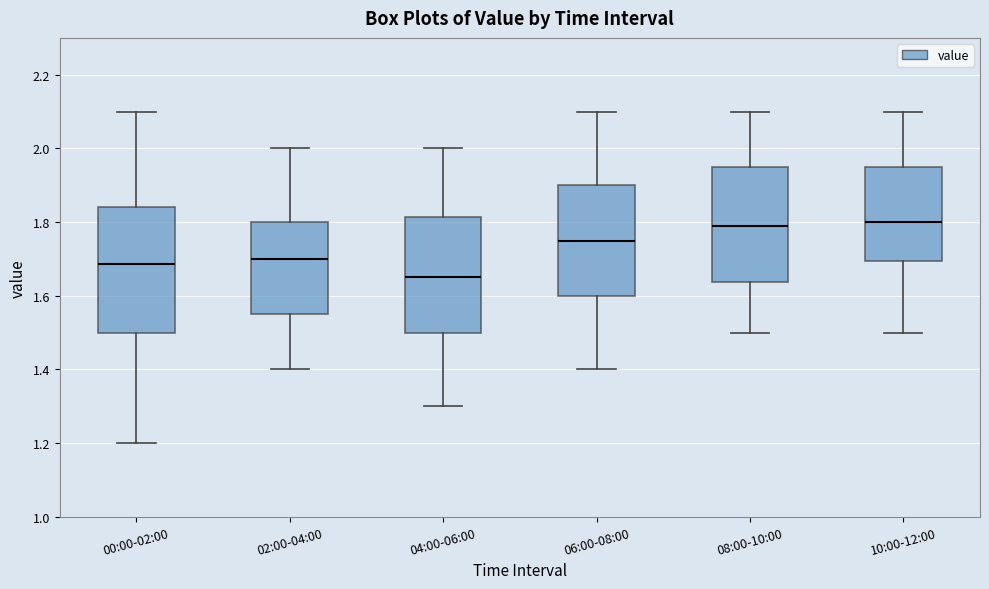

Reading left to right, read every box against the y-axis: the position of its median line, the range the box covers, and the ends of its whiskers. The values are not printed on the chart, so give them approximately, as read against the axis.

00:00-02:00: median 1.68, box 1.50 to 1.84, whiskers 1.20 to 2.10
02:00-04:00: median 1.70, box 1.56 to 1.80, whiskers 1.40 to 2.00
04:00-06:00: median 1.66, box 1.50 to 1.82, whiskers 1.30 to 2.00
06:00-08:00: median 1.76, box 1.60 to 1.90, whiskers 1.40 to 2.10
08:00-10:00: median 1.80, box 1.64 to 1.96, whiskers 1.50 to 2.10
10:00-12:00: median 1.80, box 1.70 to 1.96, whiskers 1.50 to 2.10